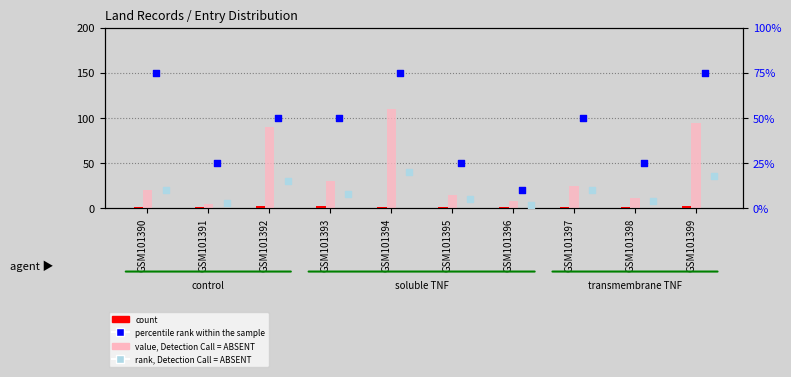

Which series contains the lowest Y value?

count